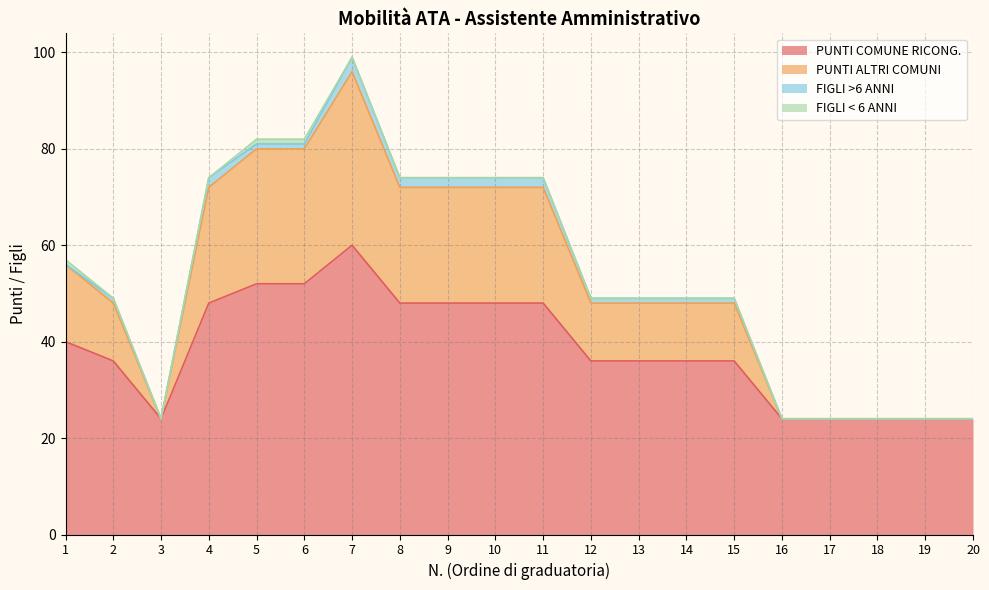

How many data points does each series have?

20